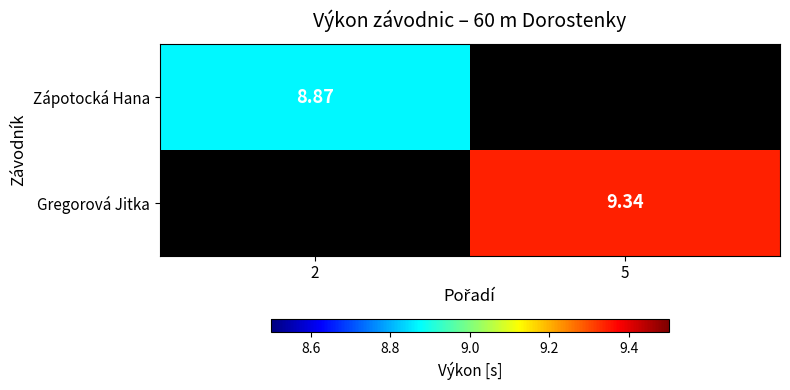

Between 2 and 5, which is larger?

2